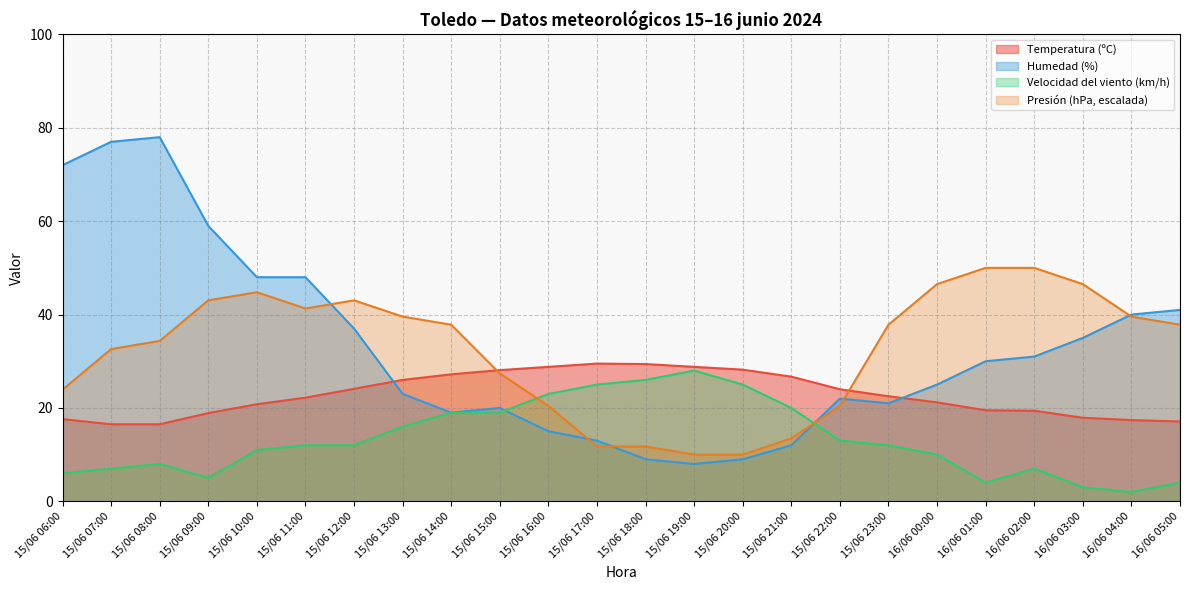

Where does the Presión (hPa) series first go above 37?

15/06 09:00